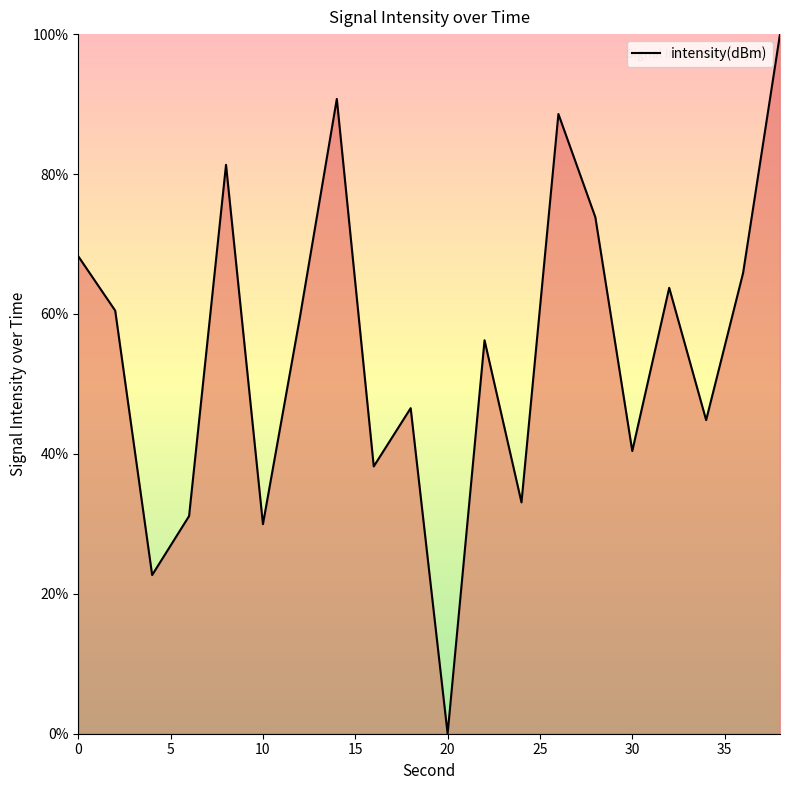

What is the maximum value shown in the chart?

100.0